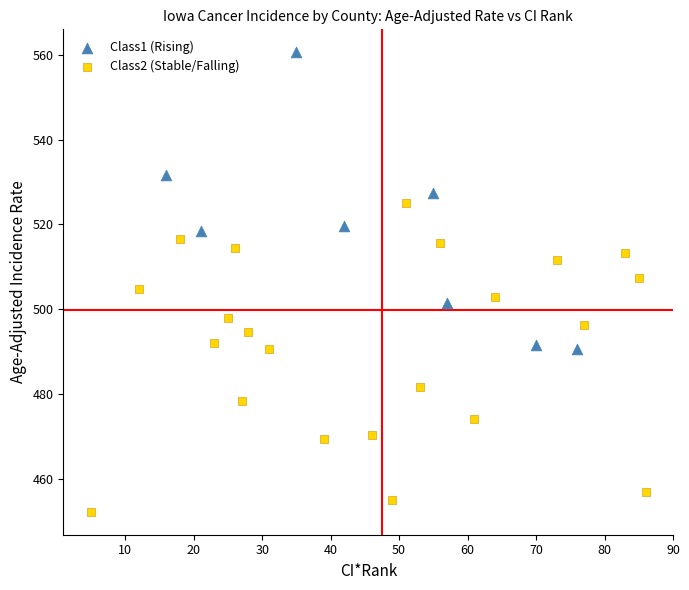

Which series contains the lowest Y value?

Class2 (Stable/Falling)